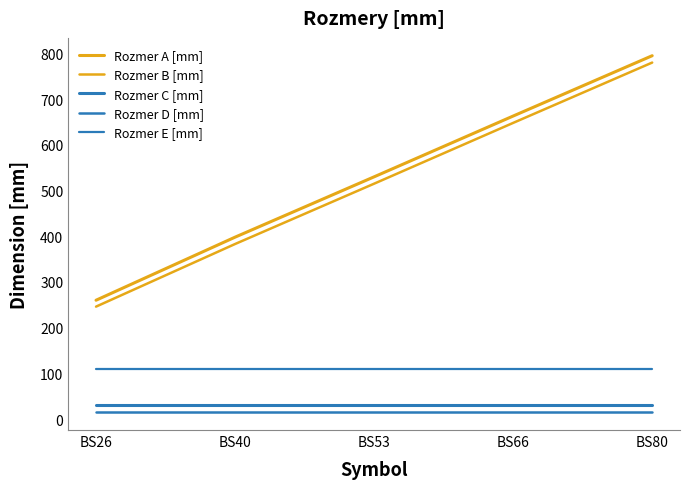

Is this an area chart (filled region under the line)?

No